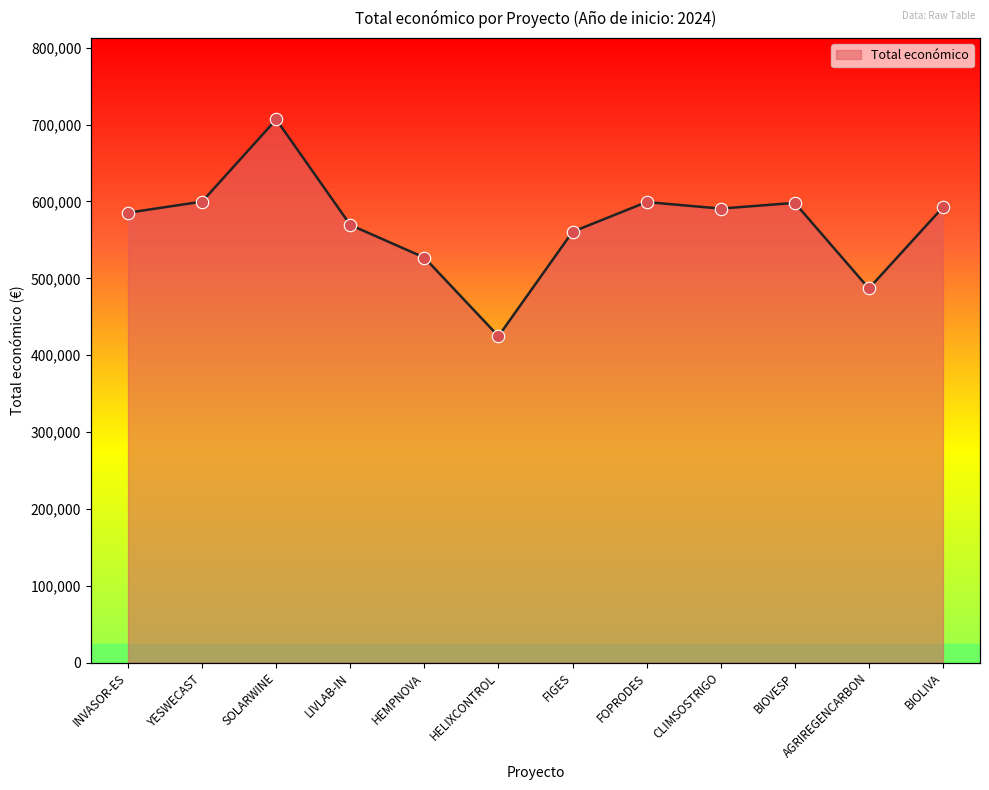

Between SOLARWINE and YESWECAST, which is larger?

SOLARWINE